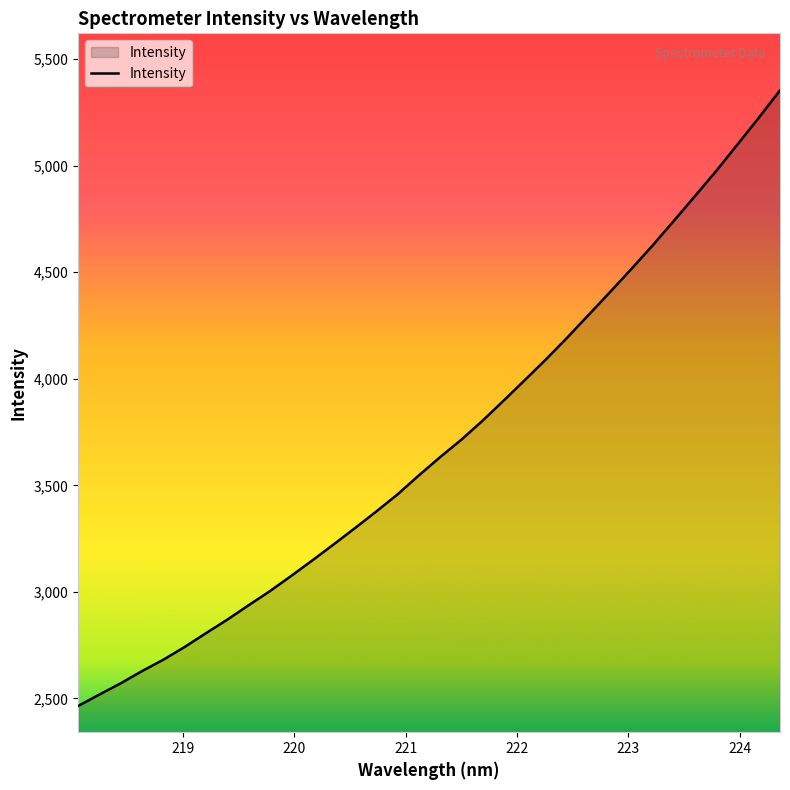

How many lines are shown in the chart?

1